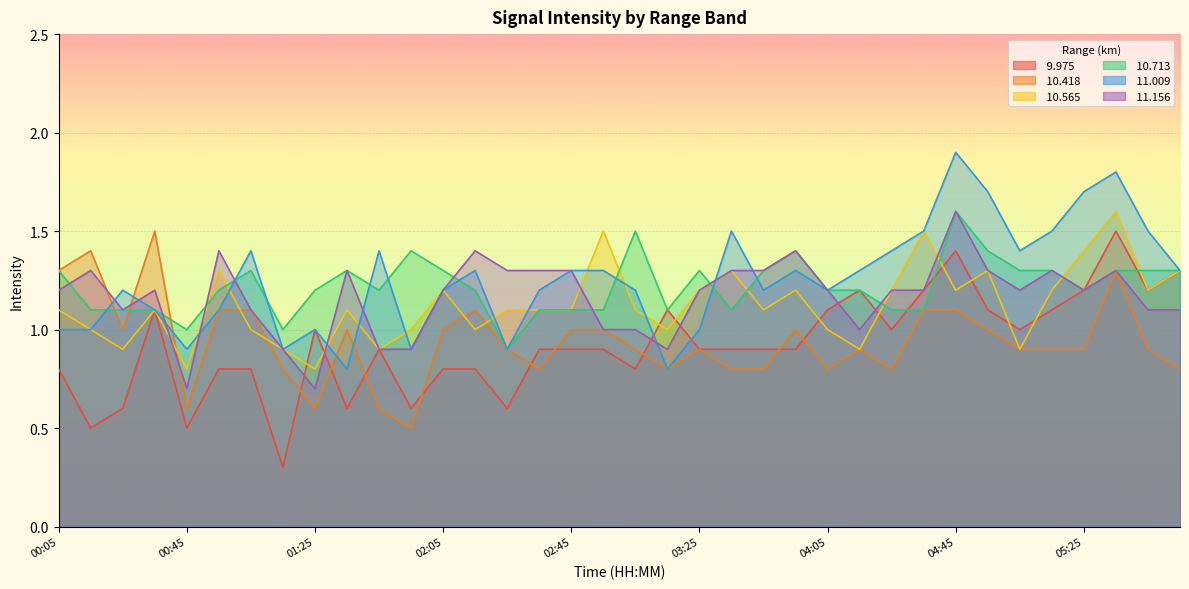

Between 02:15 and 04:25, which series saw the biggest shift?

 10.418